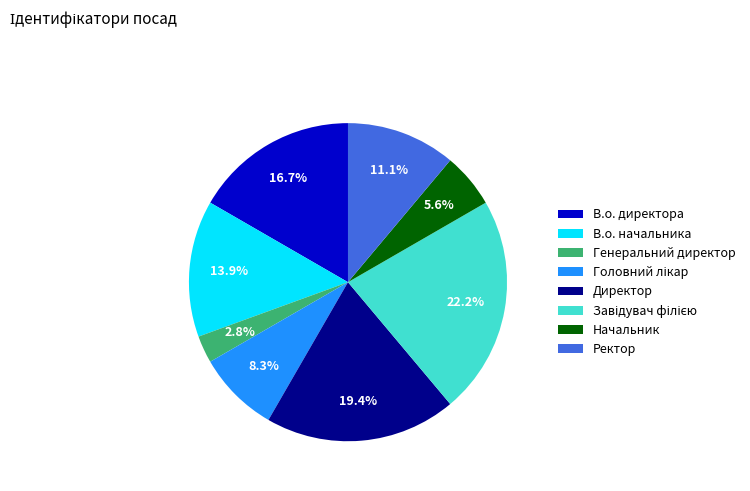

Which has a higher value, Генеральний директор or В.о. директора?

В.о. директора